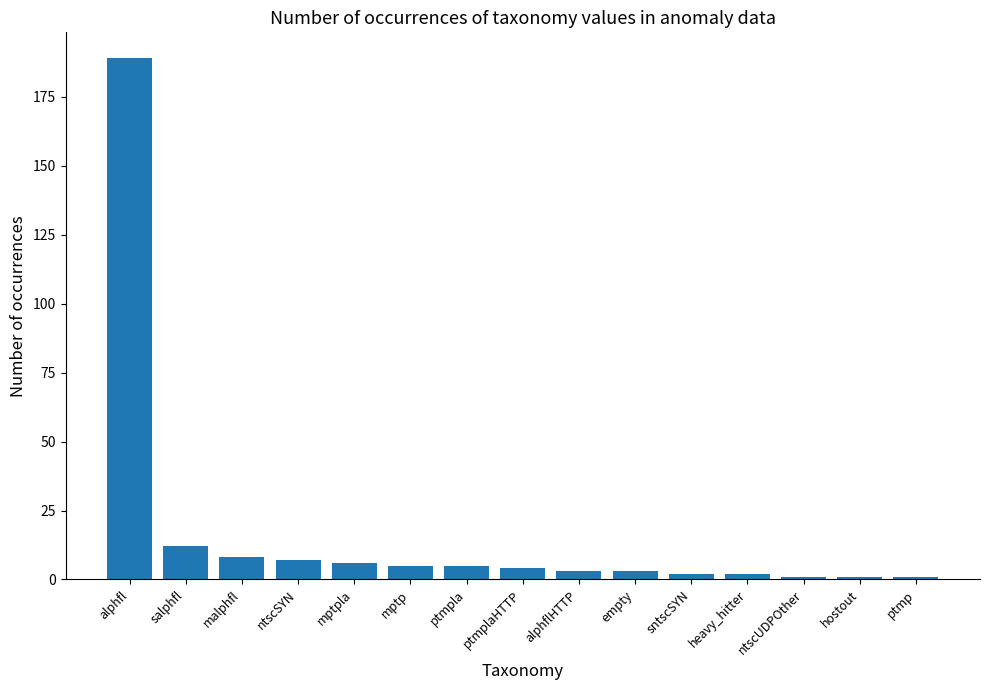

What is the ratio of the value at alphflHTTP to the value at ptmpla?

0.6